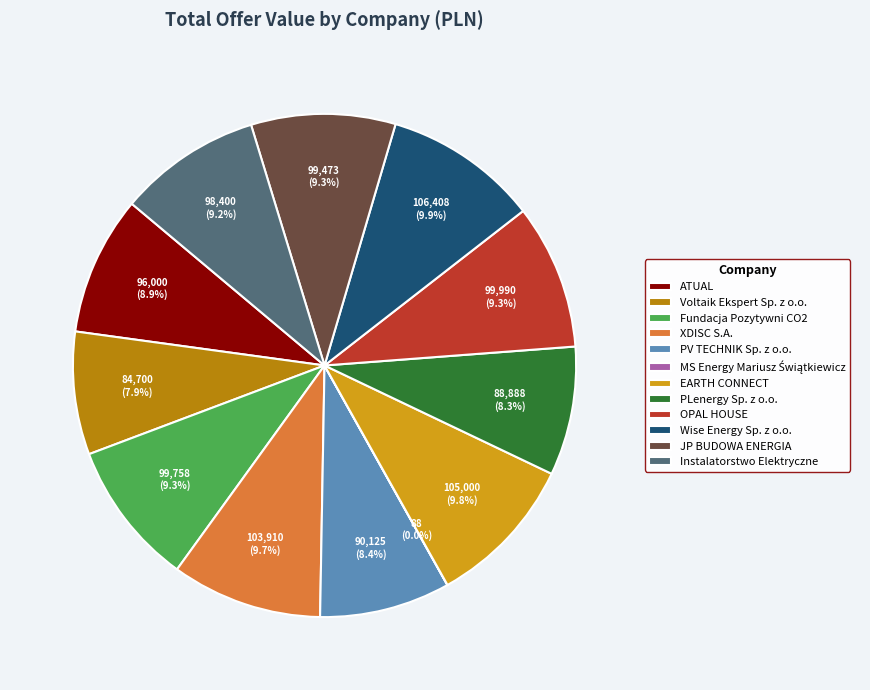

Between OPAL HOUSE and PLenergy Sp. z o.o., which is larger?

OPAL HOUSE